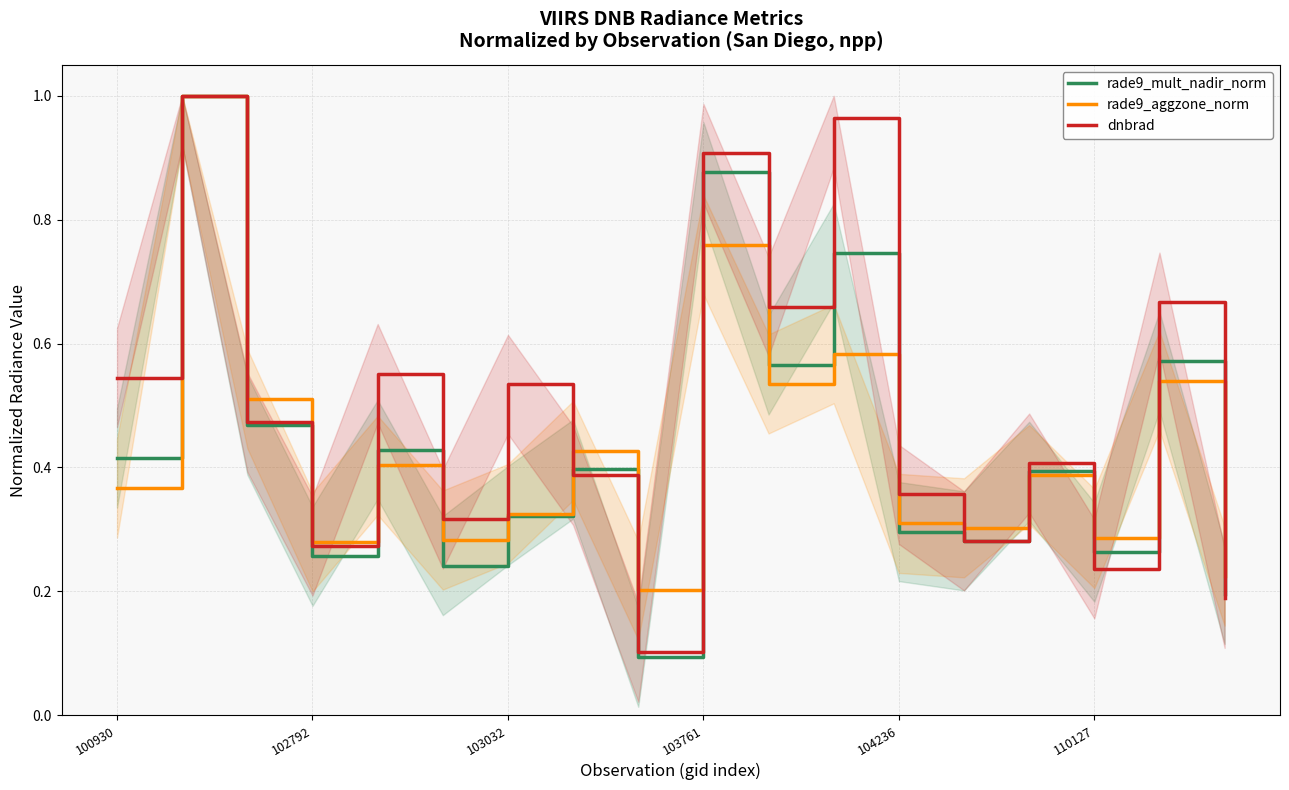

True or false: rade9_aggzone_norm has a value of 0.5 at 110127.

False